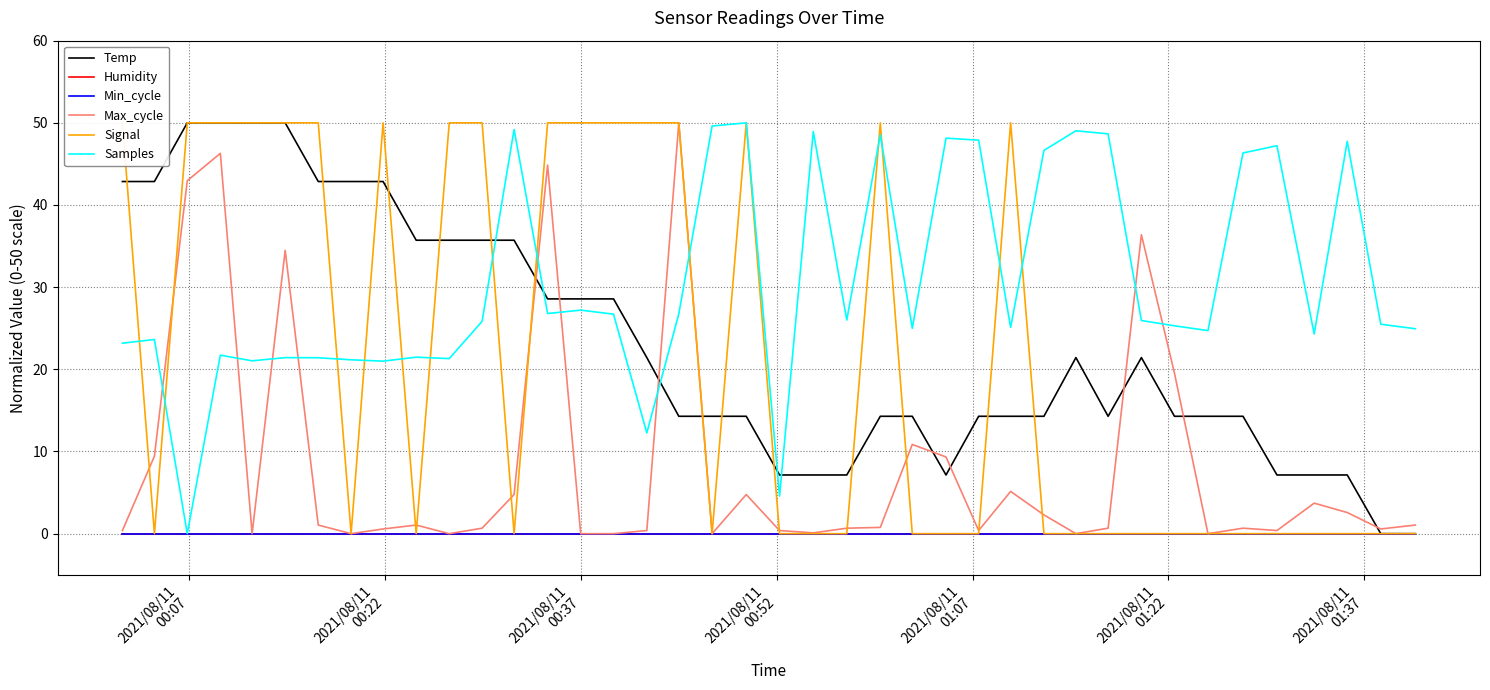

How many positive values does the Samples series have?

39